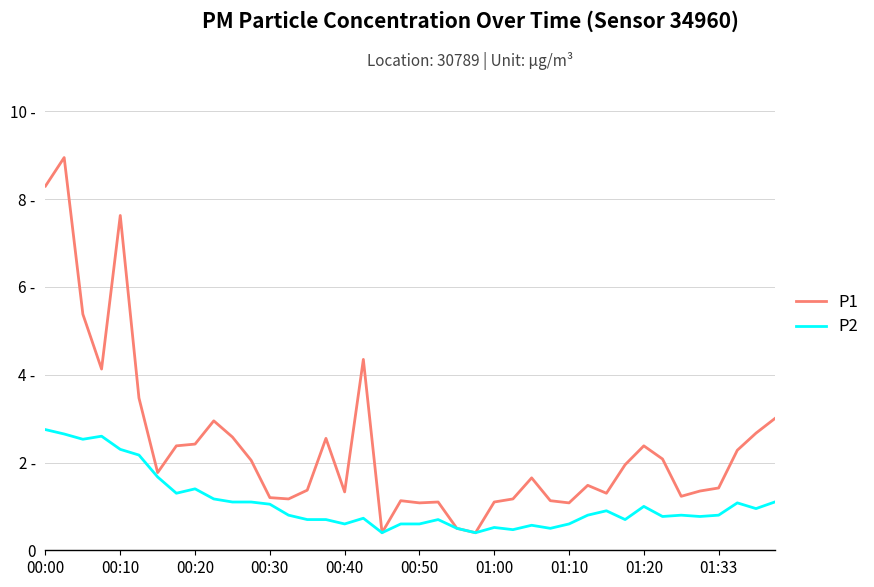

What is the average value of the P1 series?

2.4